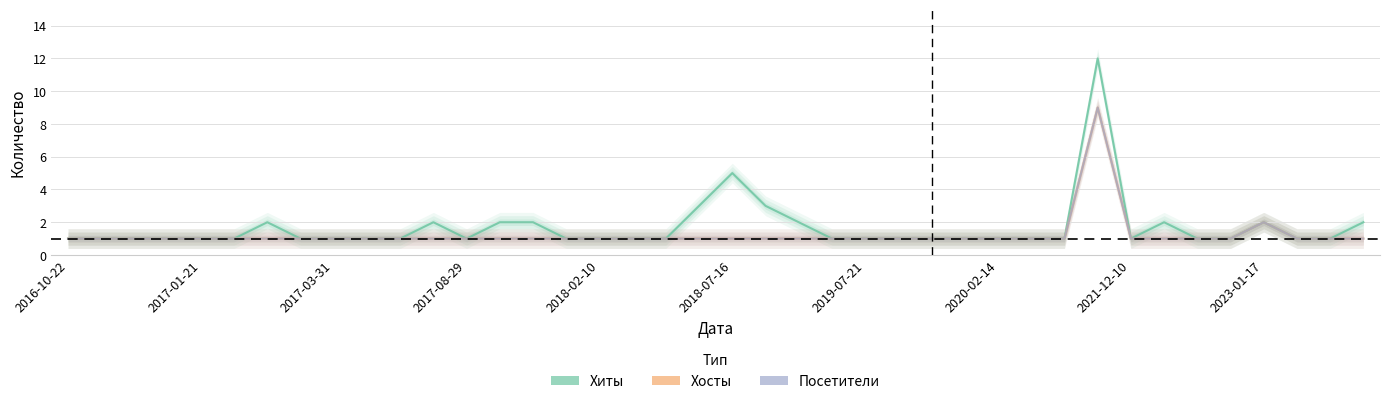

What are all the series names shown in the legend?

Хиты, Хосты, Посетители